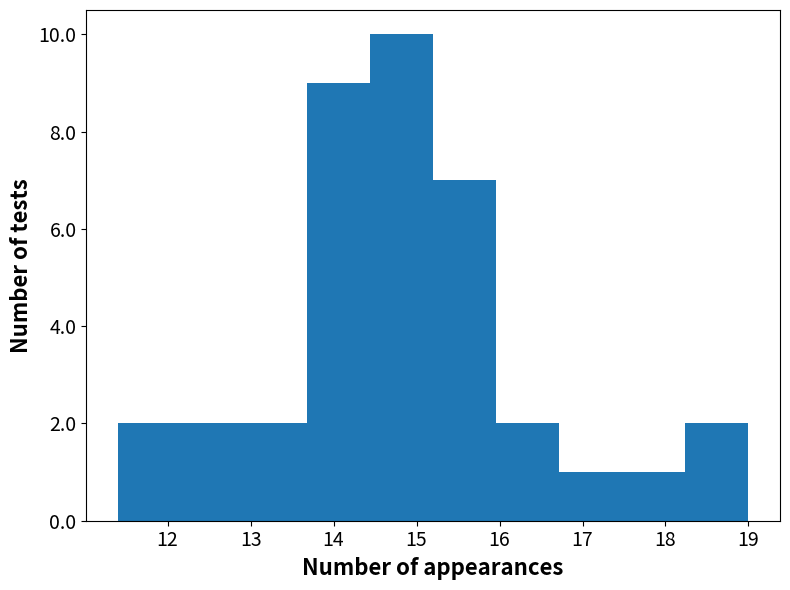

What is the height of the bar covering 16.72 to 17.48 on the x-axis? Neither the bar edges nor the heights are printed on the chart, so give them approximately, as read against the axes.

1